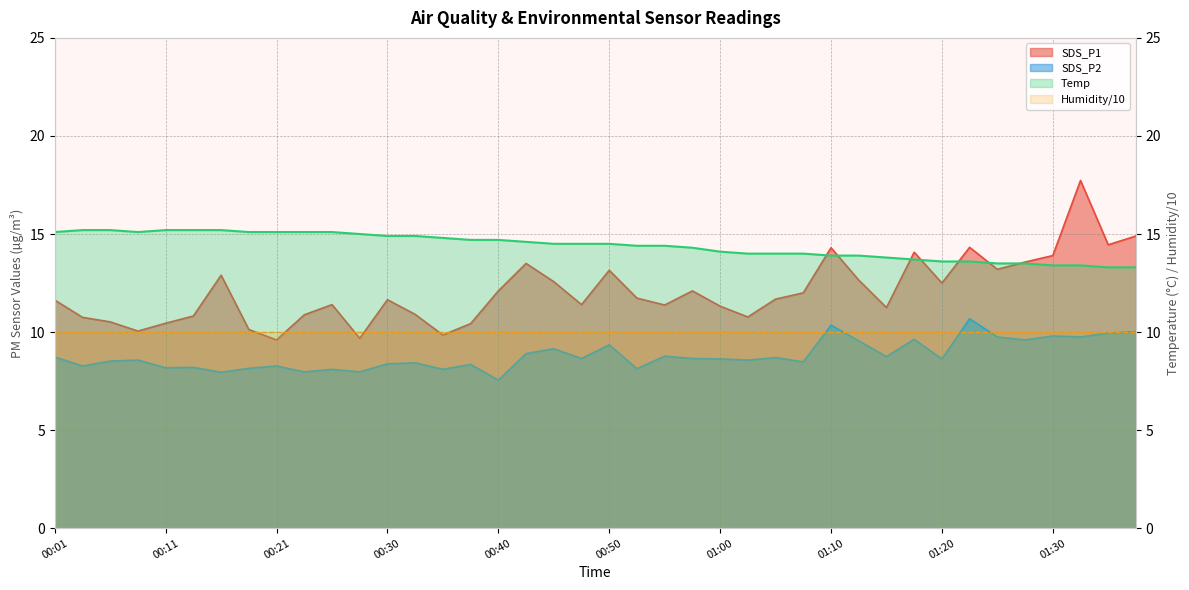

What is the sum of all SDS_P2 values?

352.1